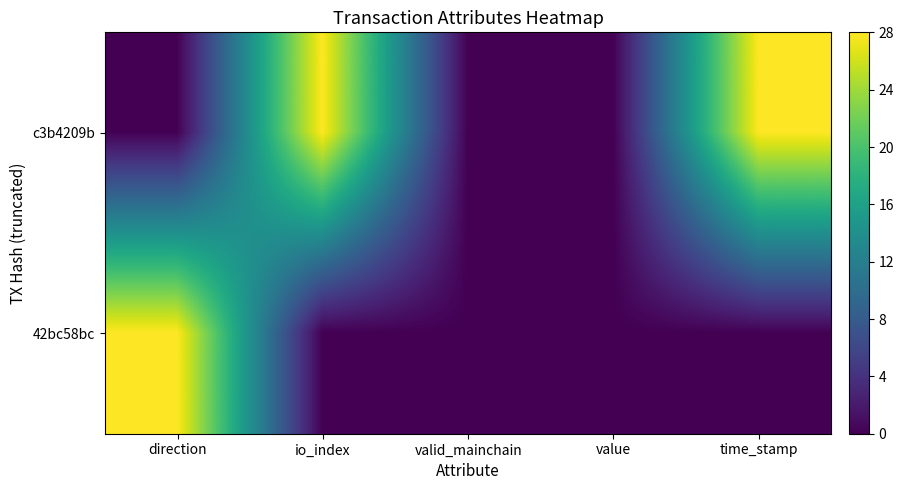

Rank the series by their average value, from highest to lowest.

c3b4209b, 42bc58bc